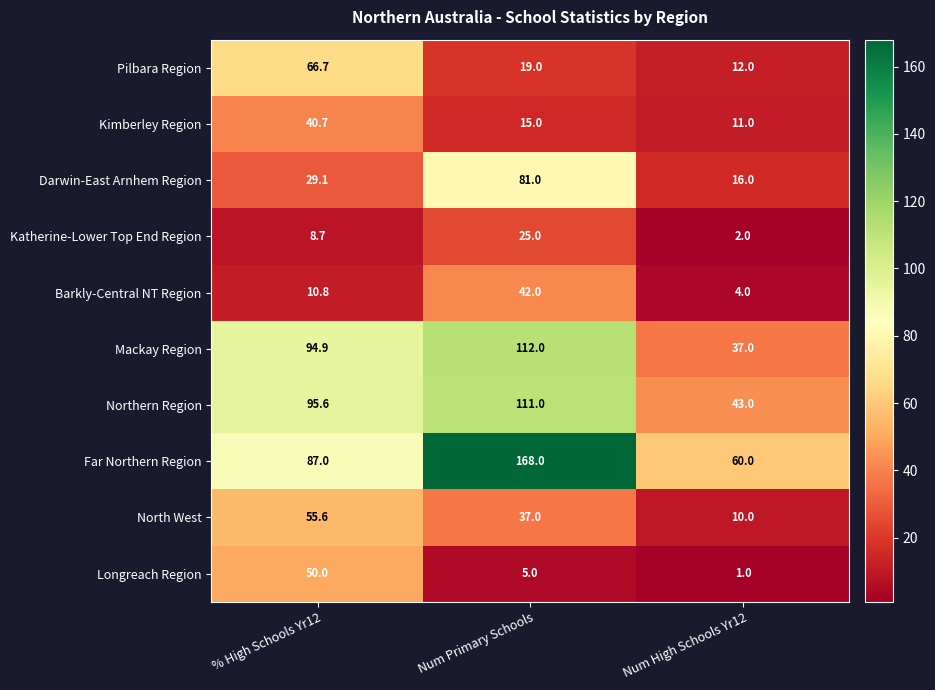

True or false: Longreach Region has a value of 50.0 at % High Schools Yr12.

True